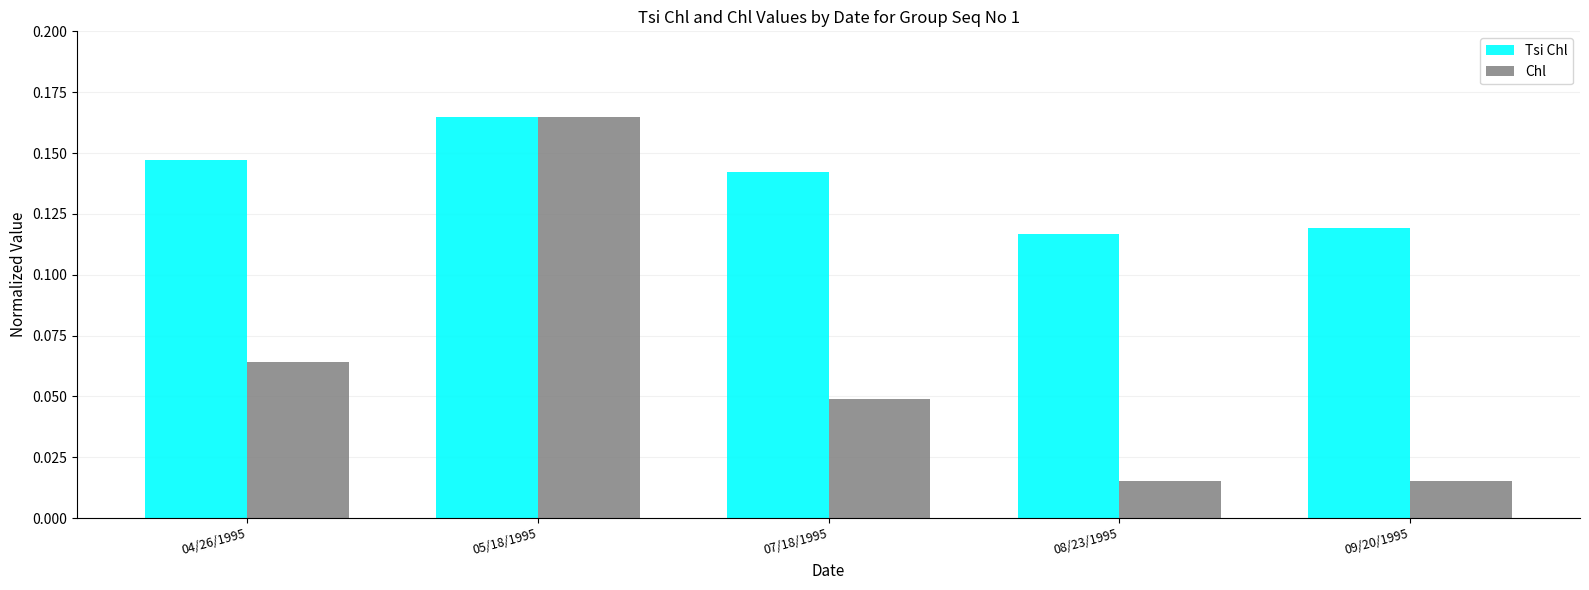

How many Tsi Chl values are between 0 and 1?

5